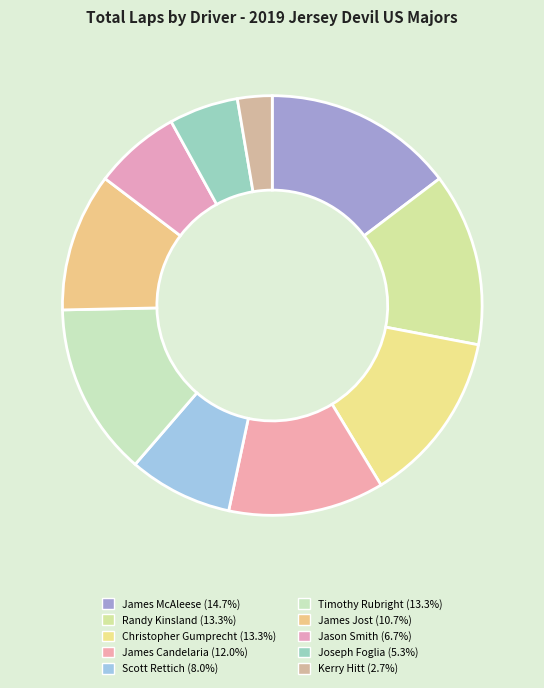

How many segments does this pie chart have?

10